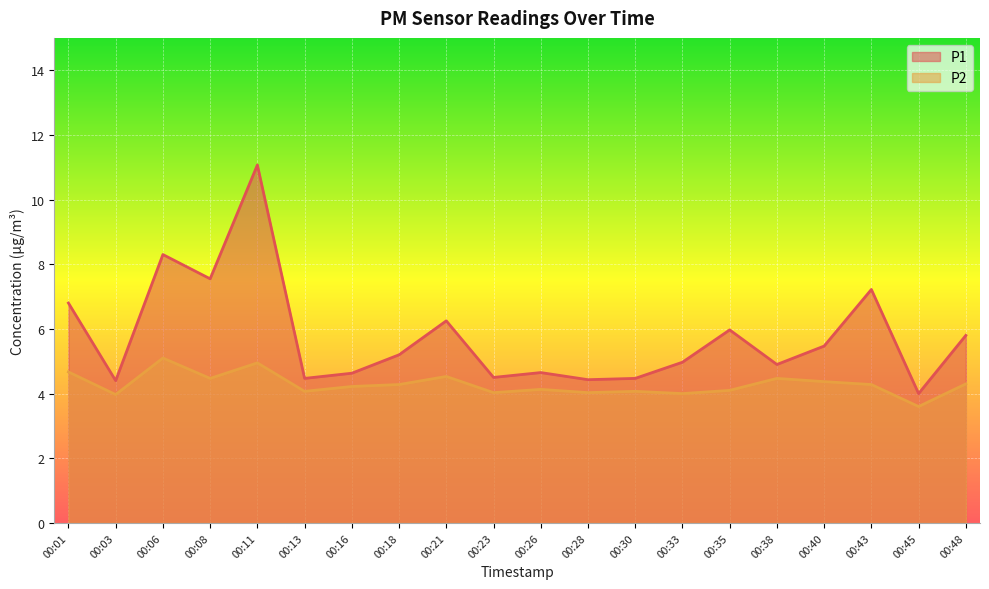

Which category has the highest value in the P1 series?

00:11